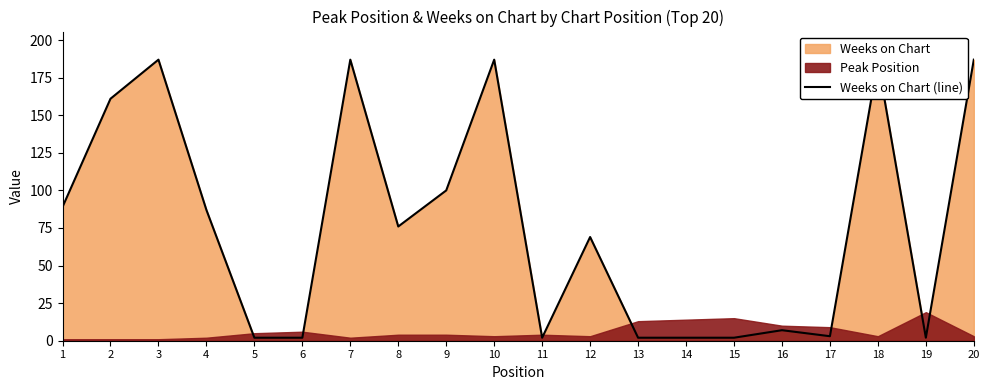

Which has a higher value, 2 or 4?

2